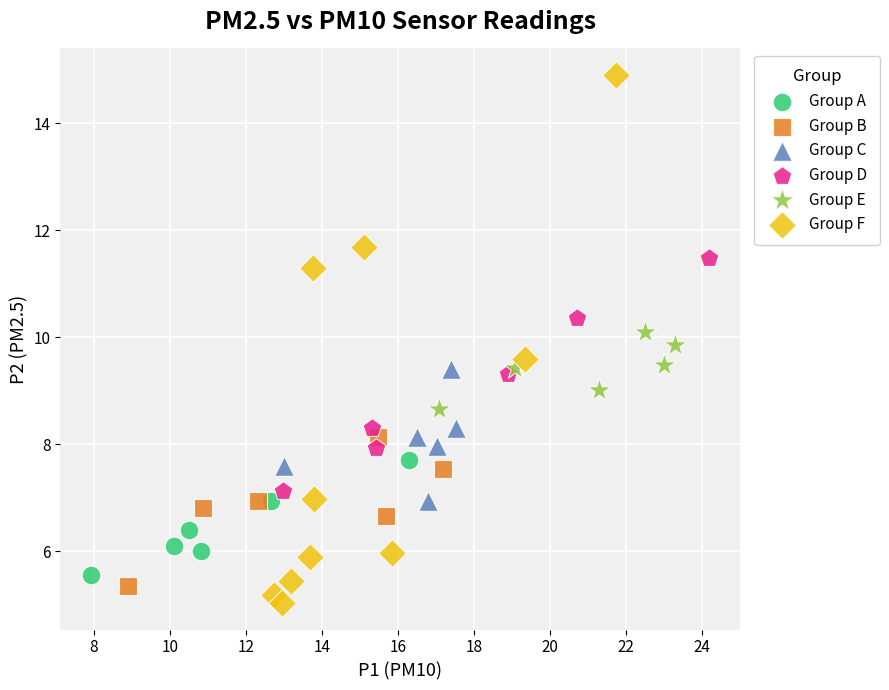

Which series contains the highest Y value?

Group F